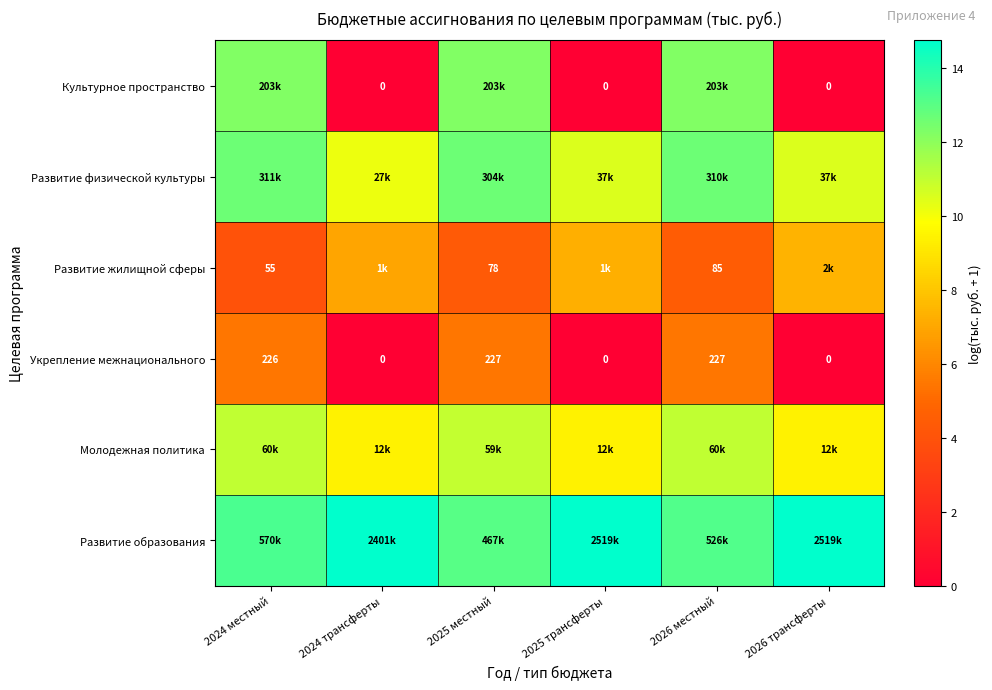

What is the lowest value of the Молодежная политика series?

9.4